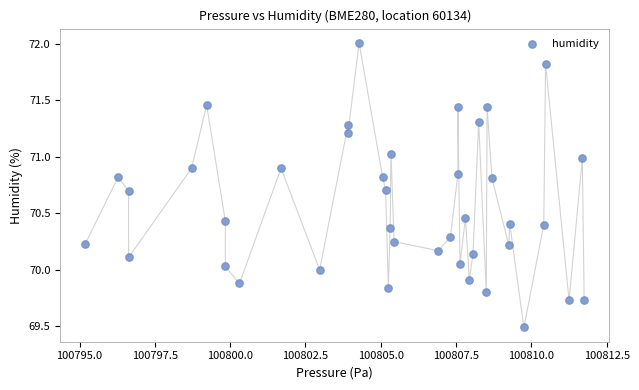

What is the range of X values (max minus min)?

16.6